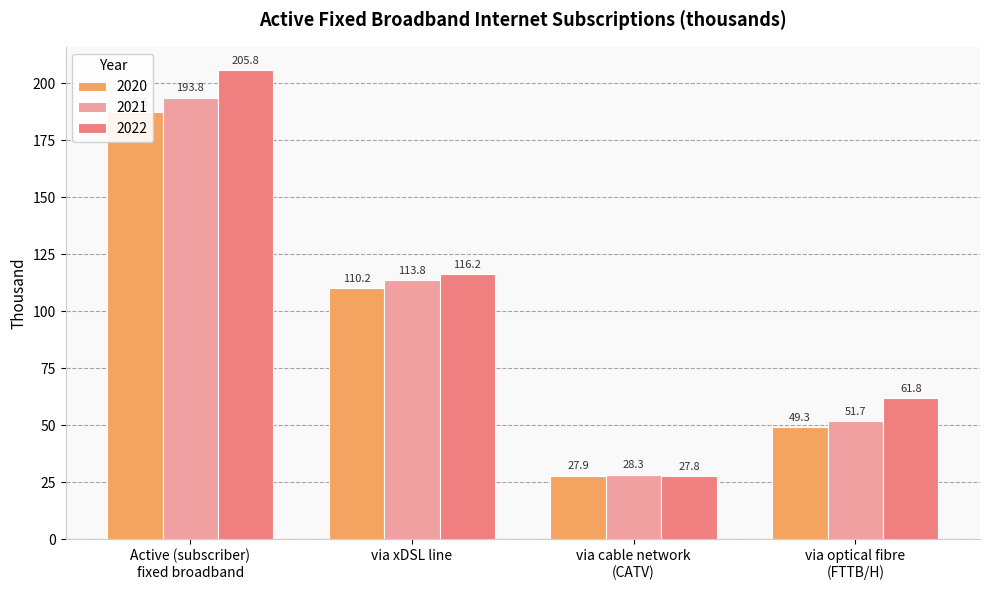

How many bars are there in each group?

3